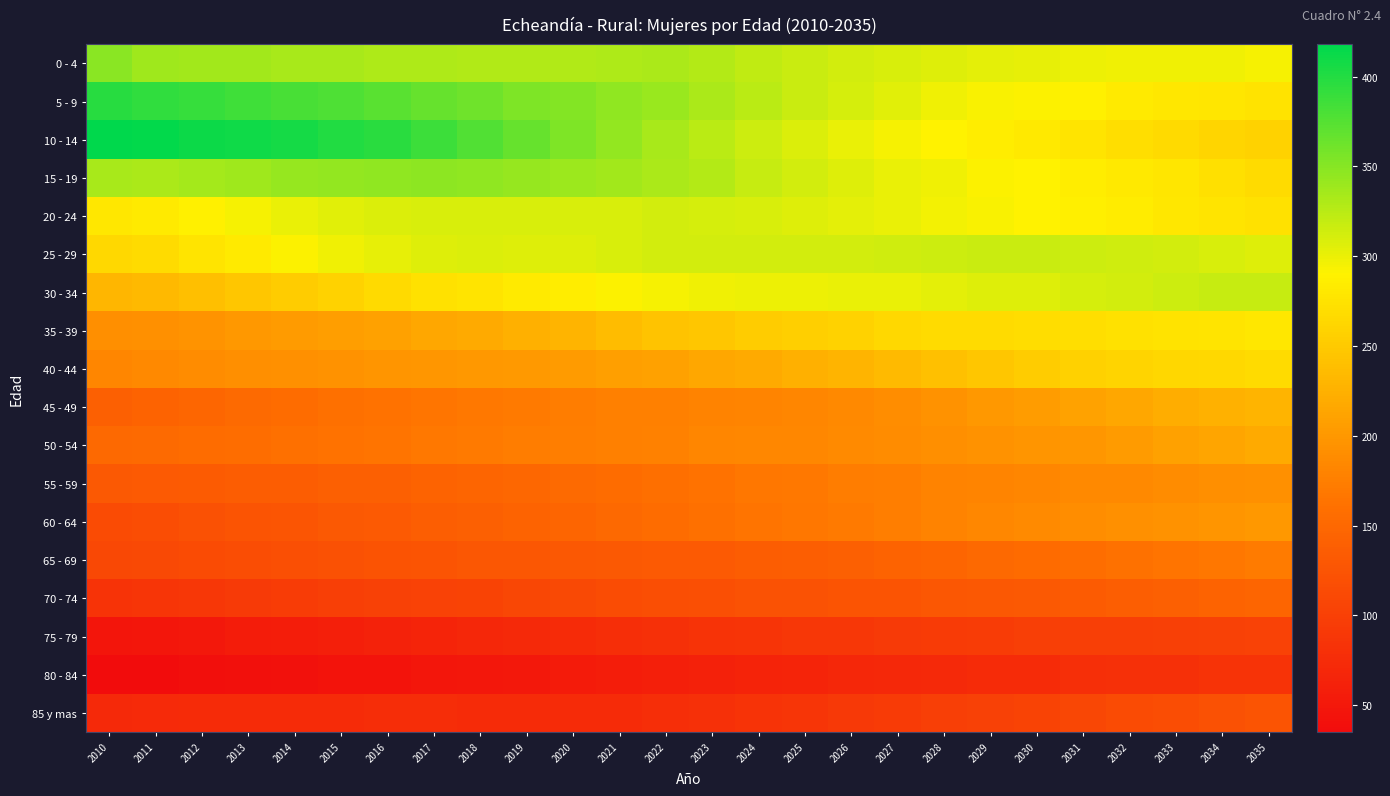

Which category has the lowest value across all series?

2010